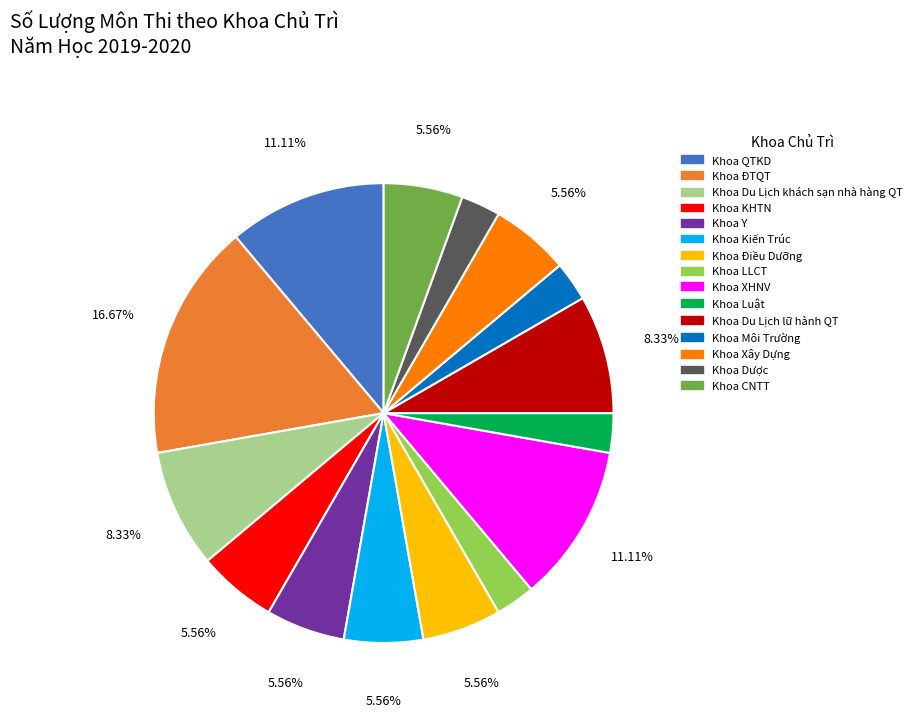

Count the number of slices in the pie.

15